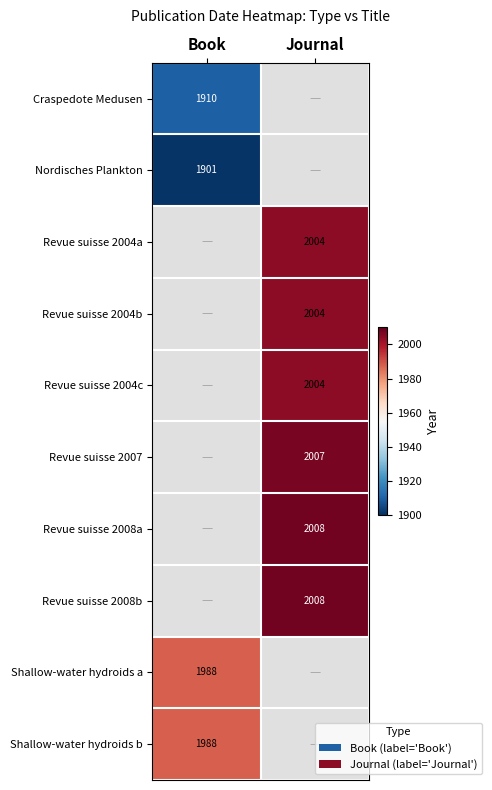

How many data points does each series have?

2